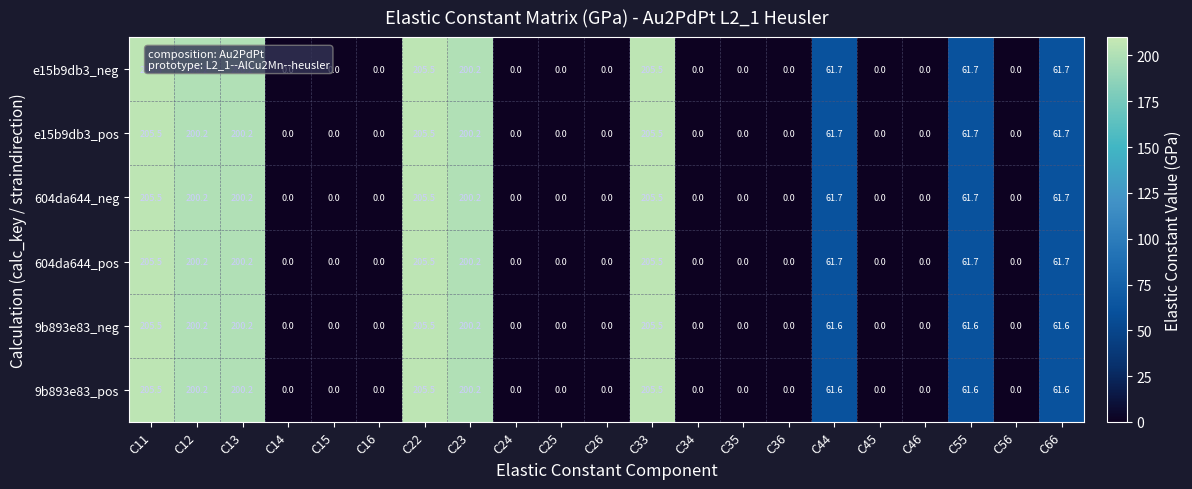

What value does the 9b893e83_neg series have at C33?

205.5